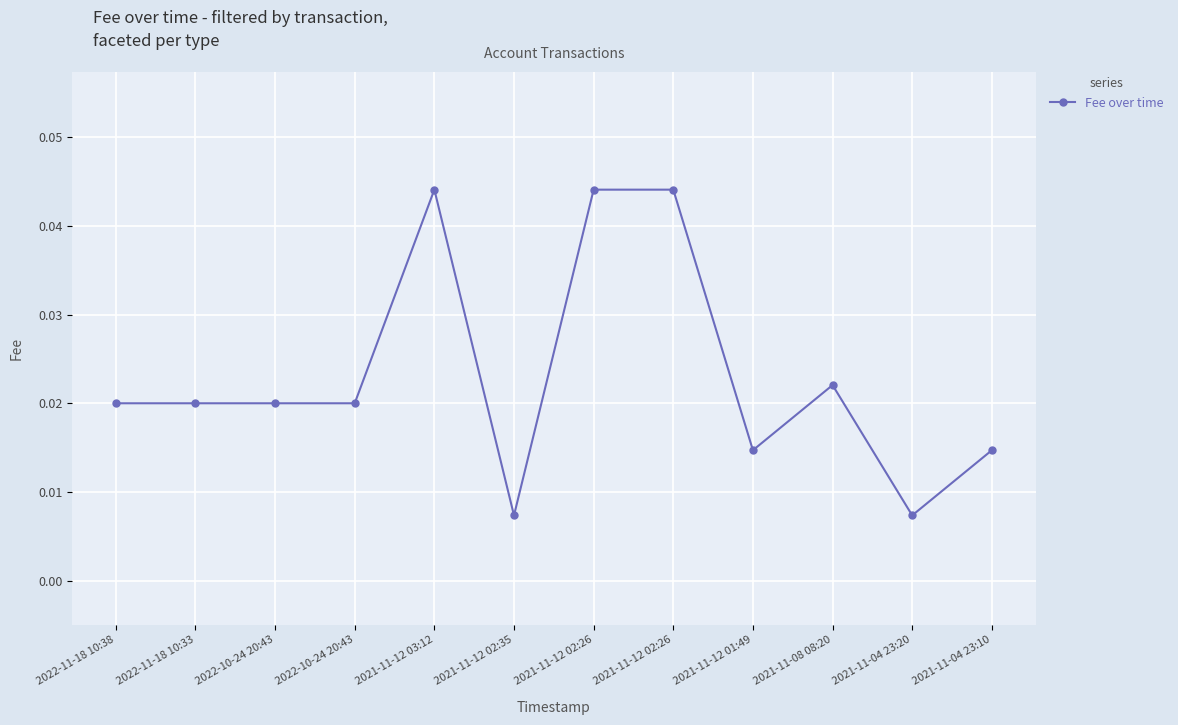

Does the chart have visible grid lines?

Yes